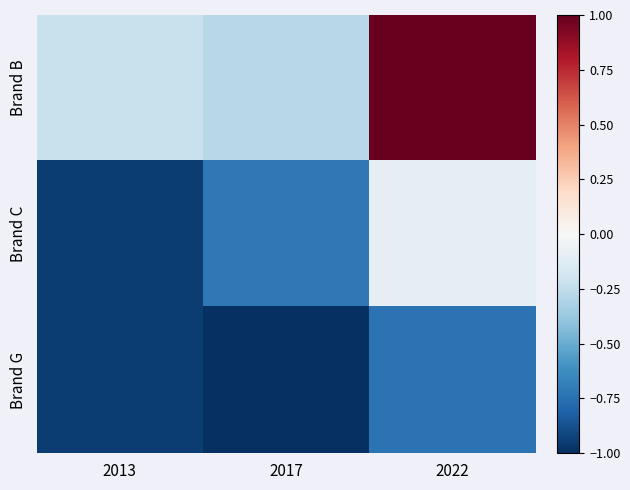

Which series has the largest total across all categories?

Brand B